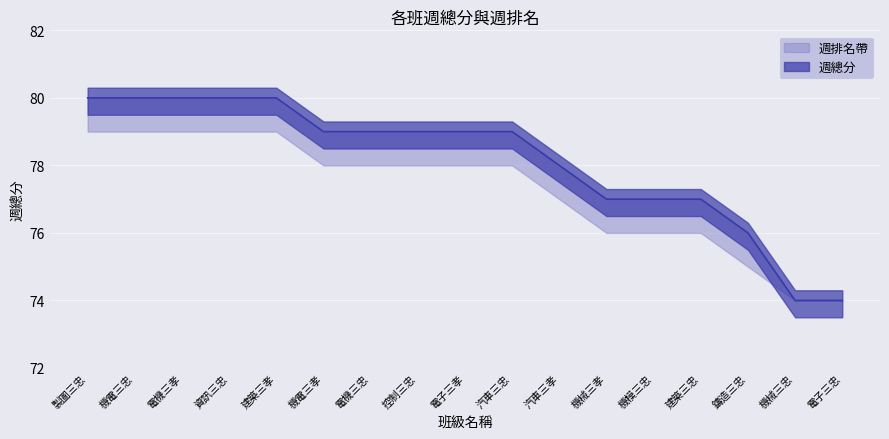

Reading left to right, extract all data points from this chart.

製圖三忠=80	機電三忠=80	電機三孝=80	資訊三忠=80	建築三孝=80	機電三孝=79	電機三忠=79	控制三忠=79	電子三孝=79	汽車三忠=79	汽車三孝=78	機械三孝=77	機模三忠=77	建築三忠=77	鑄造三忠=76	機械三忠=74	電子三忠=74